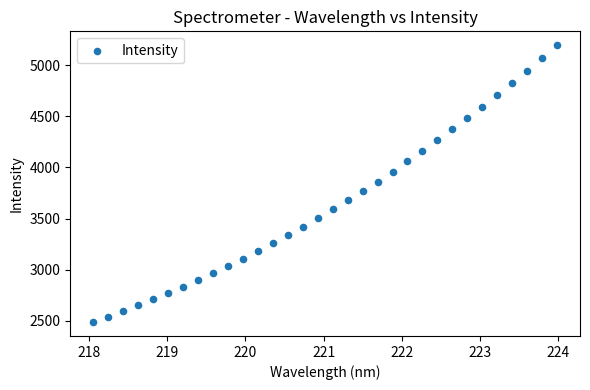

What is the range of X values (max minus min)?

5.9